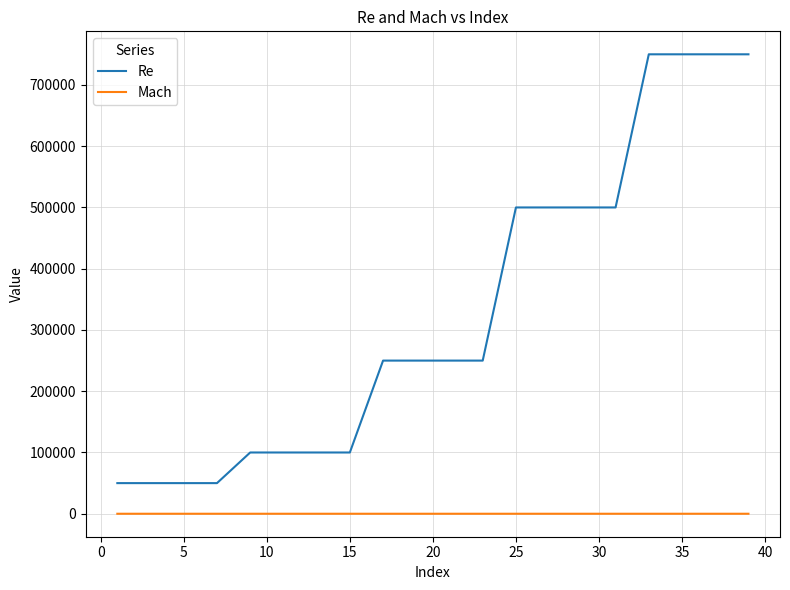

True or false: Re and Mach cross at least once.

False